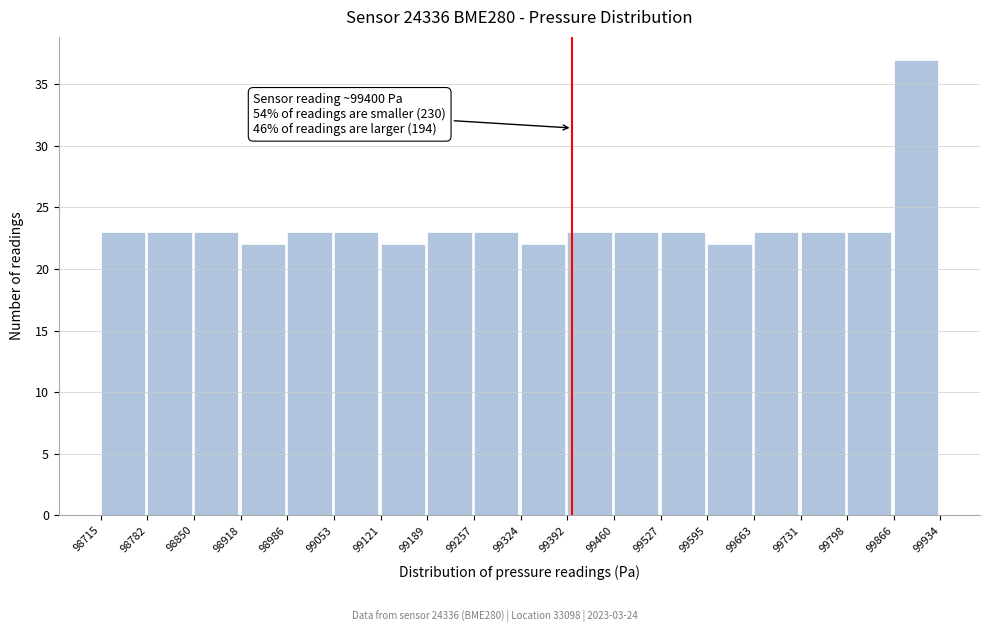

Over which range of the x-axis is the bar tallest?

99866 to 99934